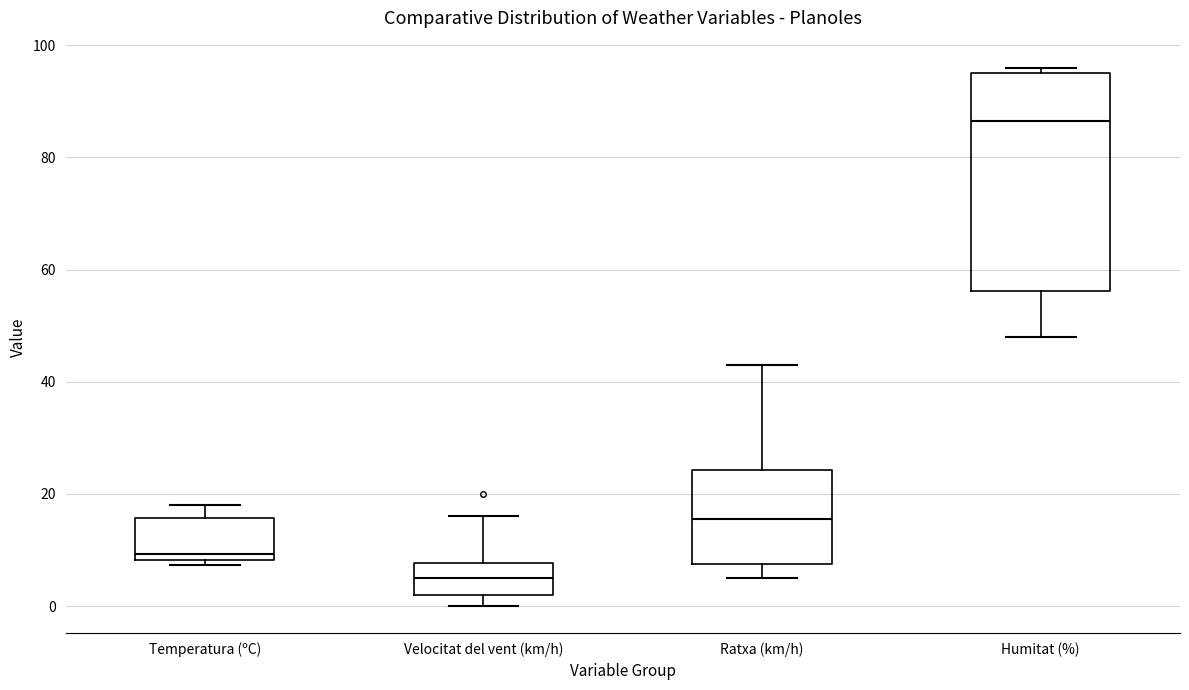

Which box's median line is the lowest?

Velocitat del vent (km/h)